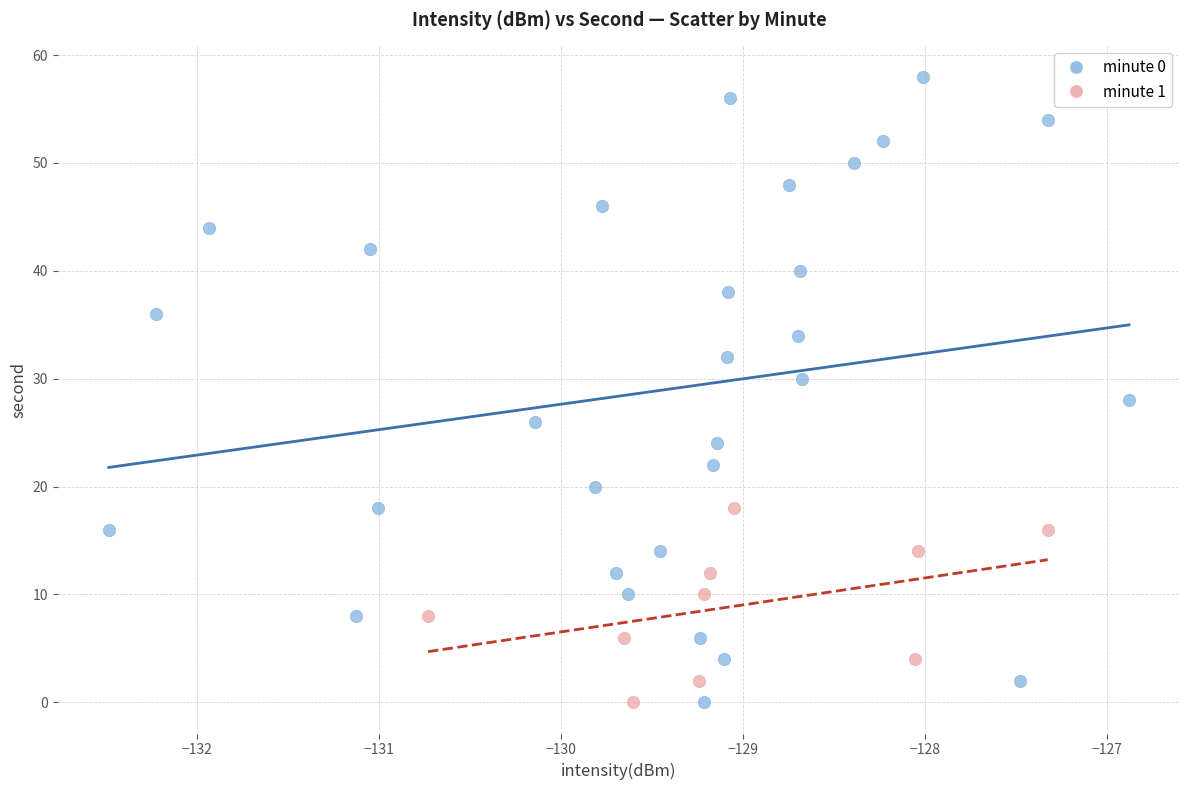

Which series reaches the maximum Y coordinate?

minute 0